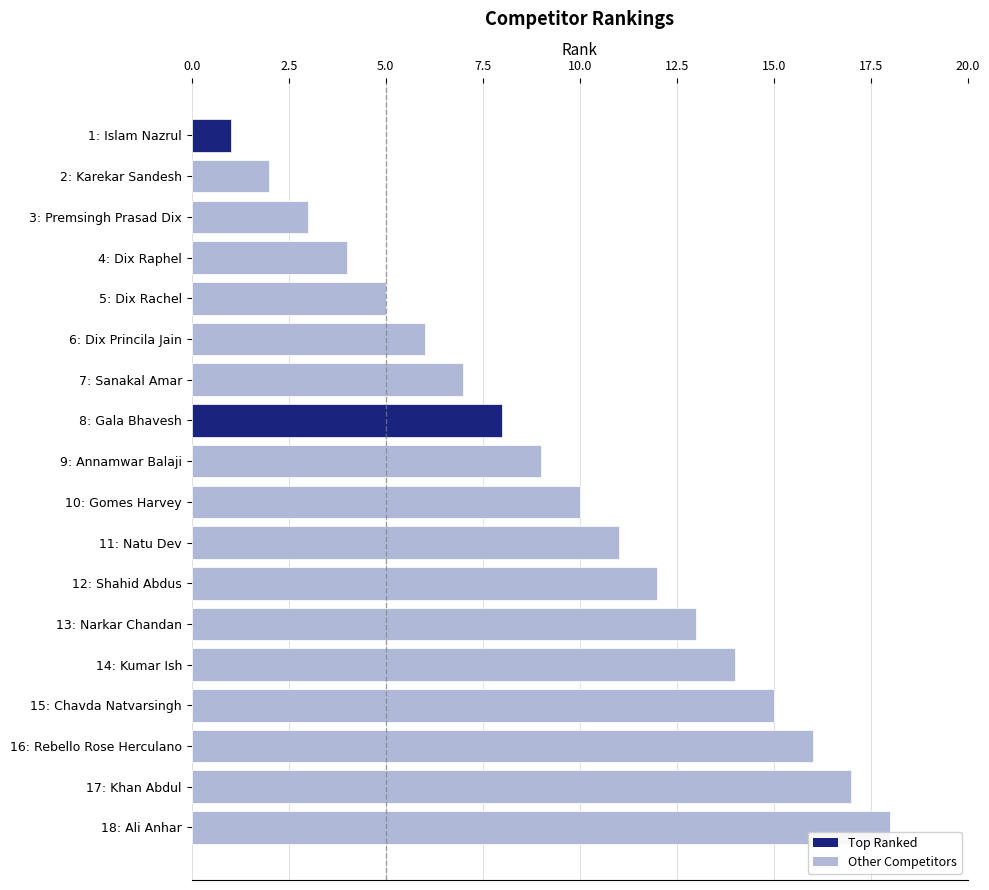

How many bars are there in total?

18